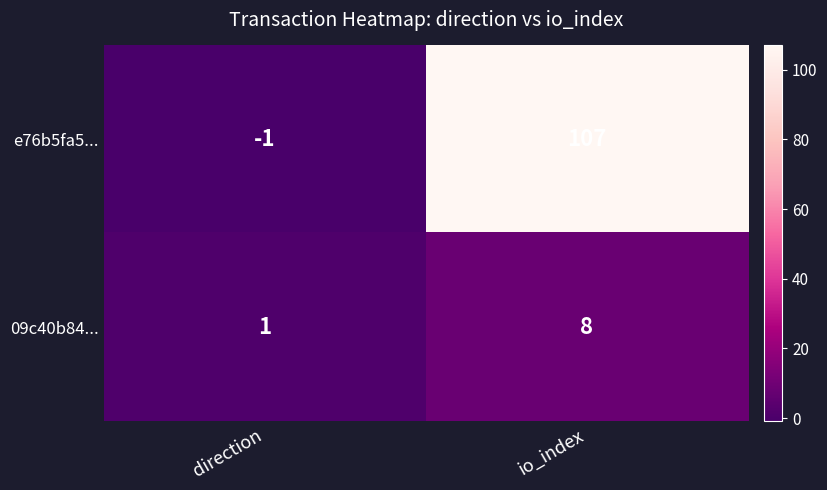

At which category is the sum across all series the highest?

io_index